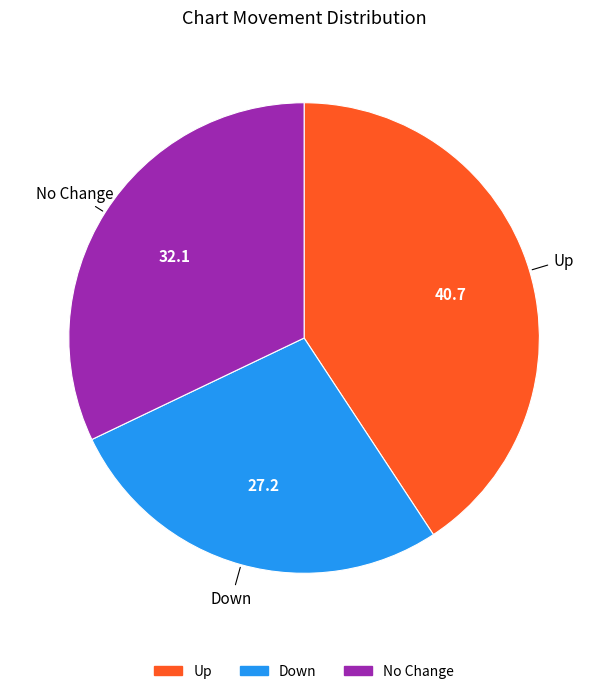

Is there a majority slice in this chart?

No